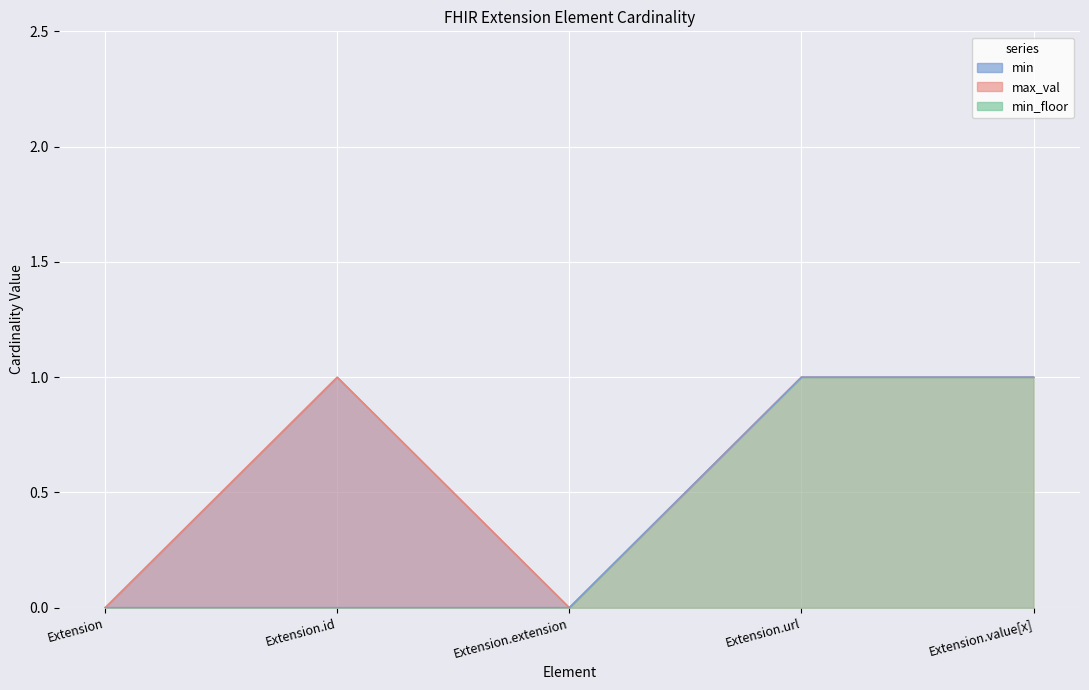

What is the highest value of the max_val series?

1